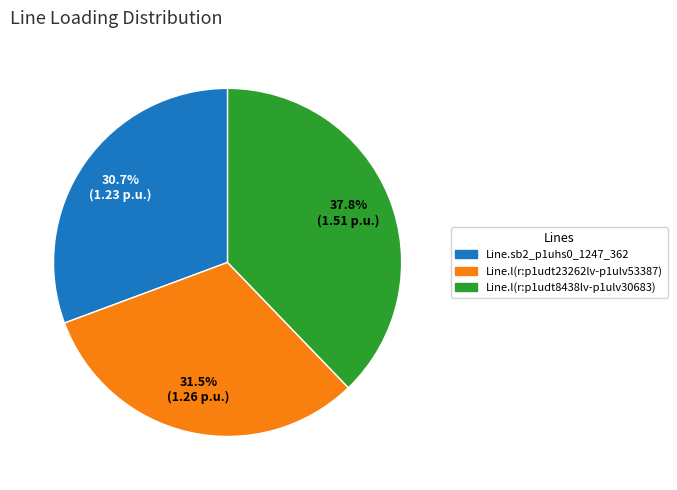

Is it true that Line.sb2_p1uhs0_1247_362 is 31% of the pie?

True